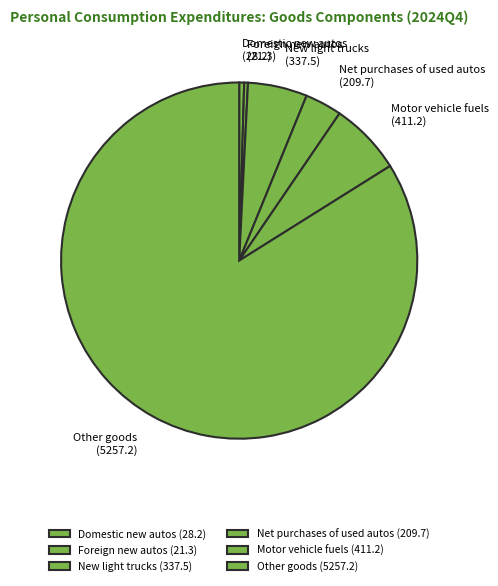

The Foreign new autos slice represents 0% of the pie. True or false?

True